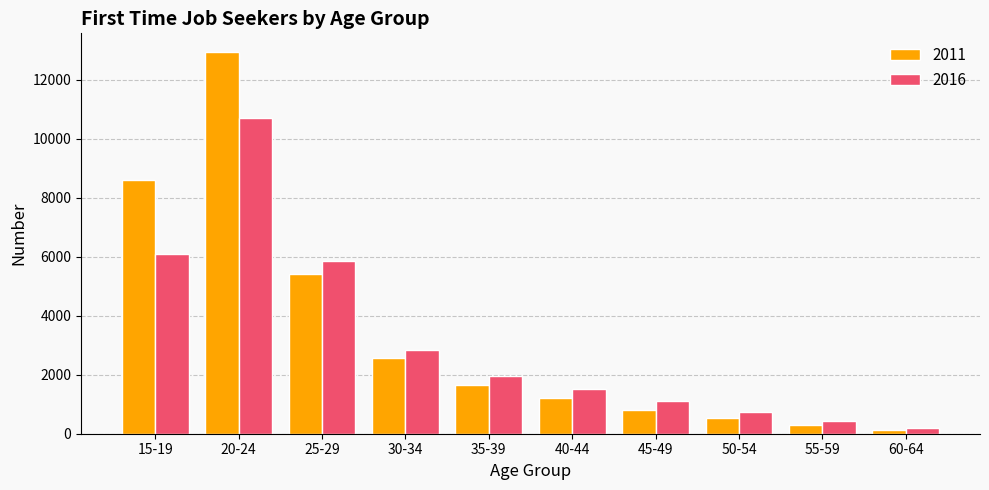

Which category has the highest value in the 2016 series?

20-24